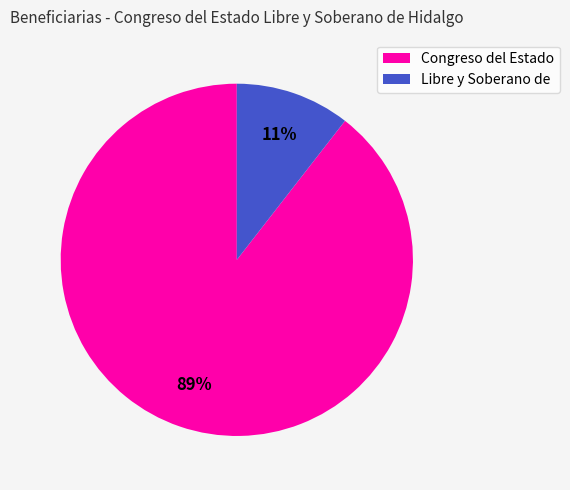

Is Congreso del Estado the majority of the pie?

Yes